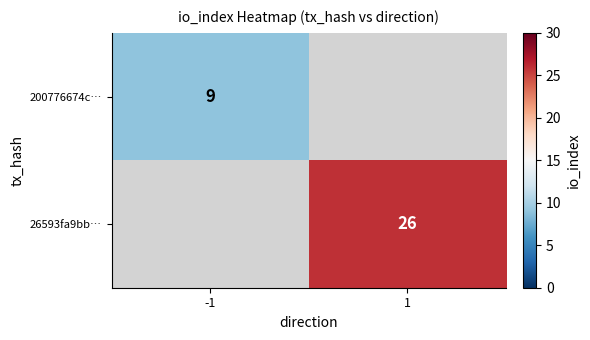

The value of 200776674c… at -1 is 9. True or false?

True